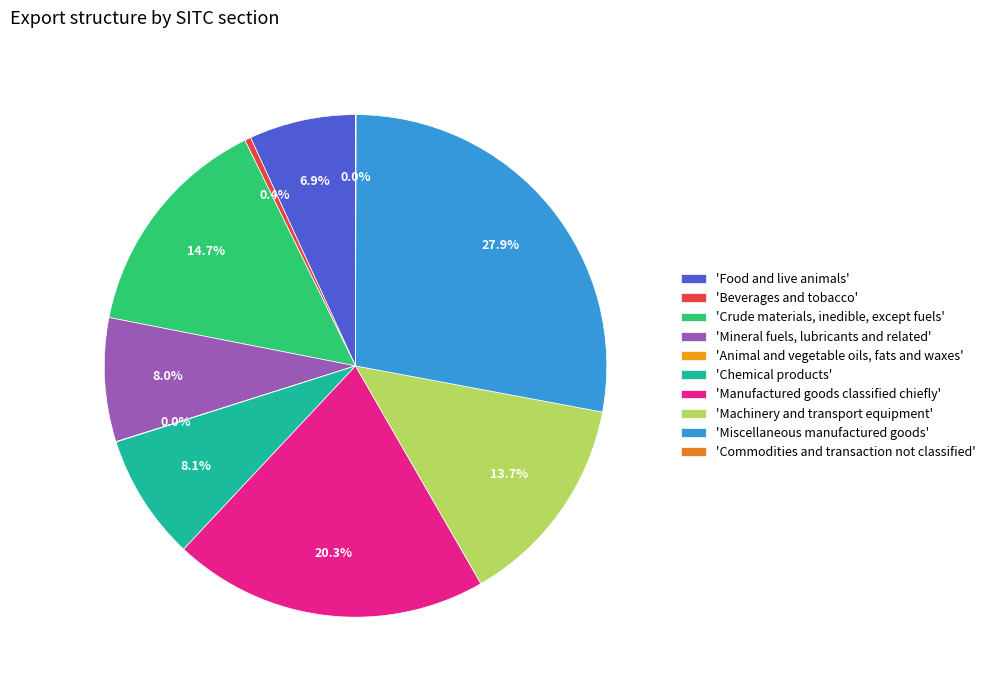

How many slices are in this pie chart?

10